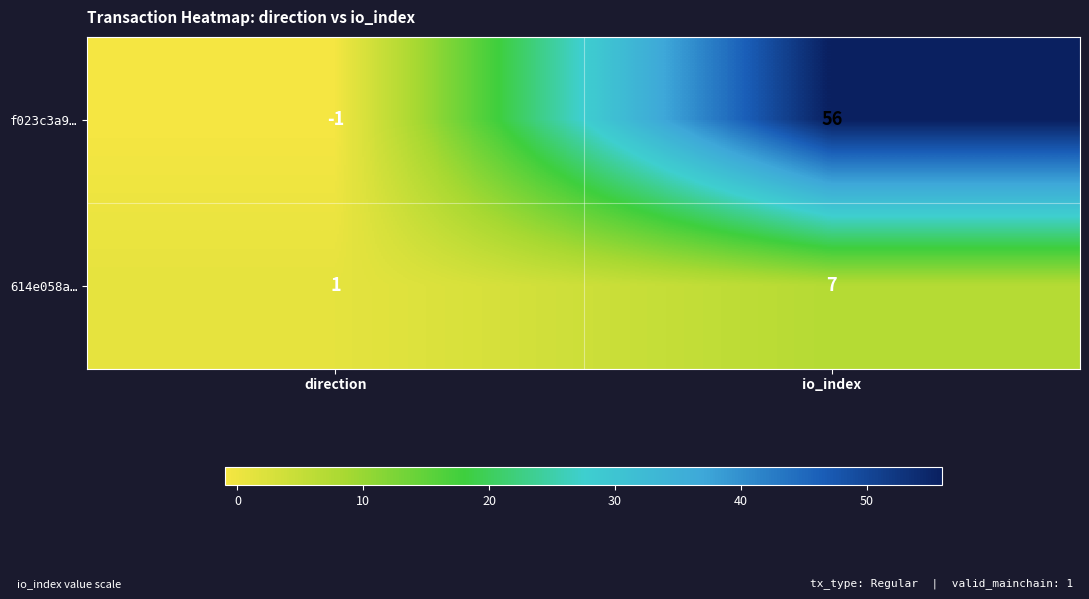

Which series has the largest range (max minus min)?

f023c3a9…